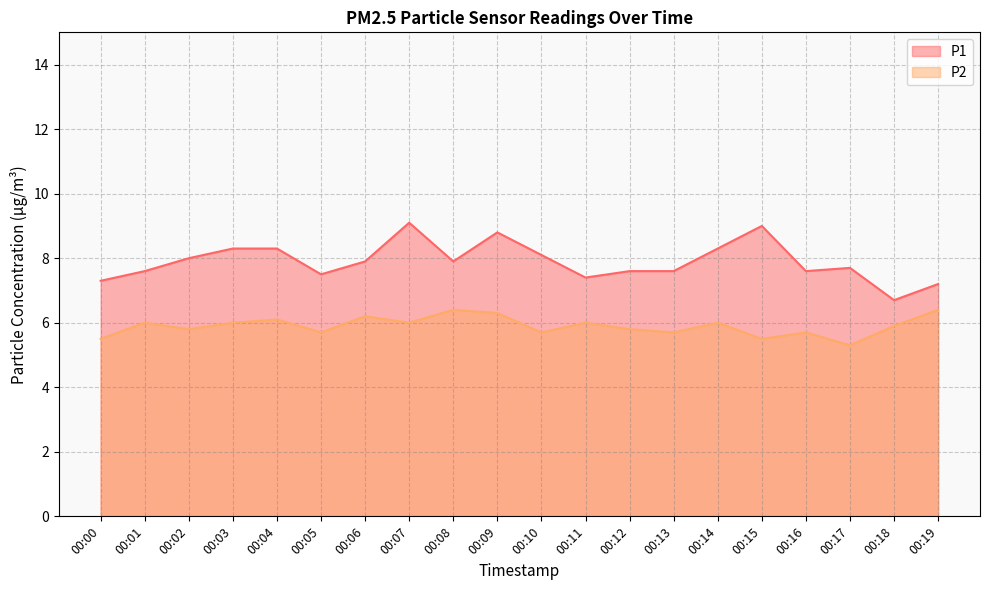

What is the value of the P1 point at the 1st from the left?

7.3